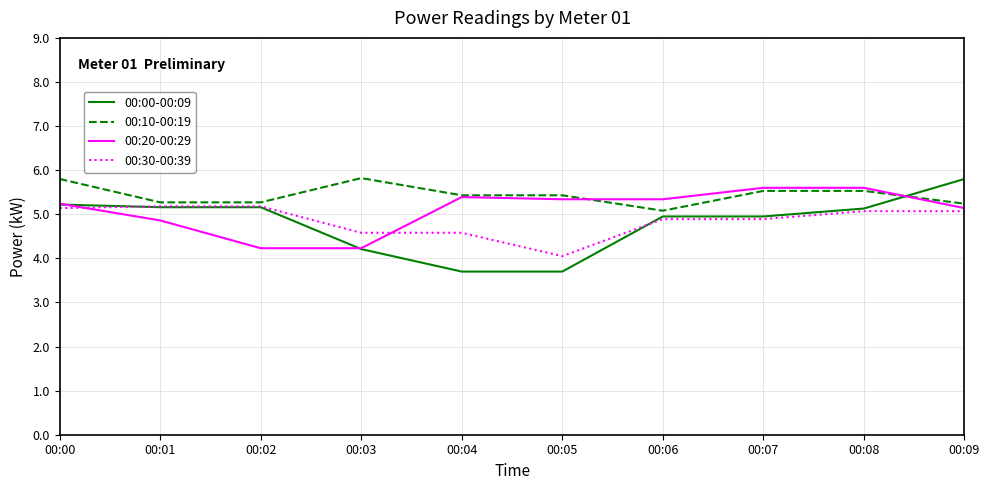

Is the value of 00:00-00:09 at 00:00 greater than the value of 00:10-00:19 at 00:05?

No